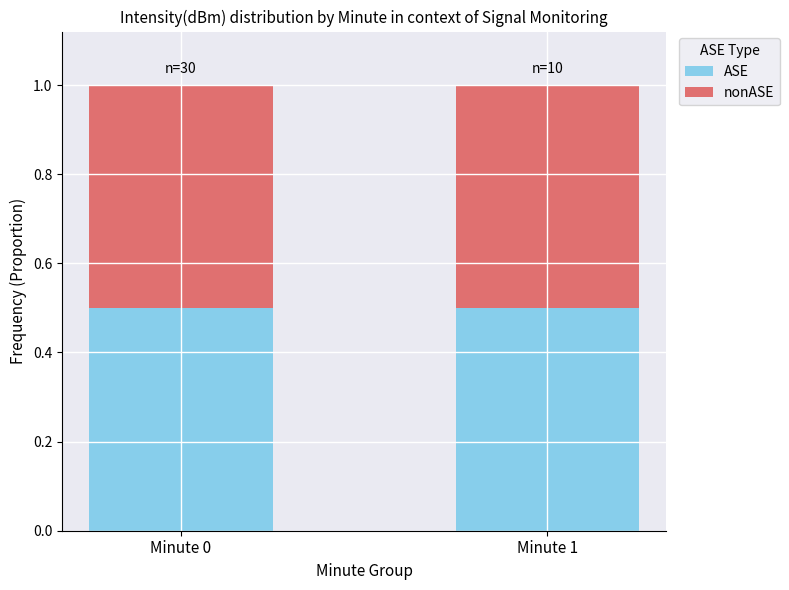

What are all the series names shown in the legend?

ASE, nonASE